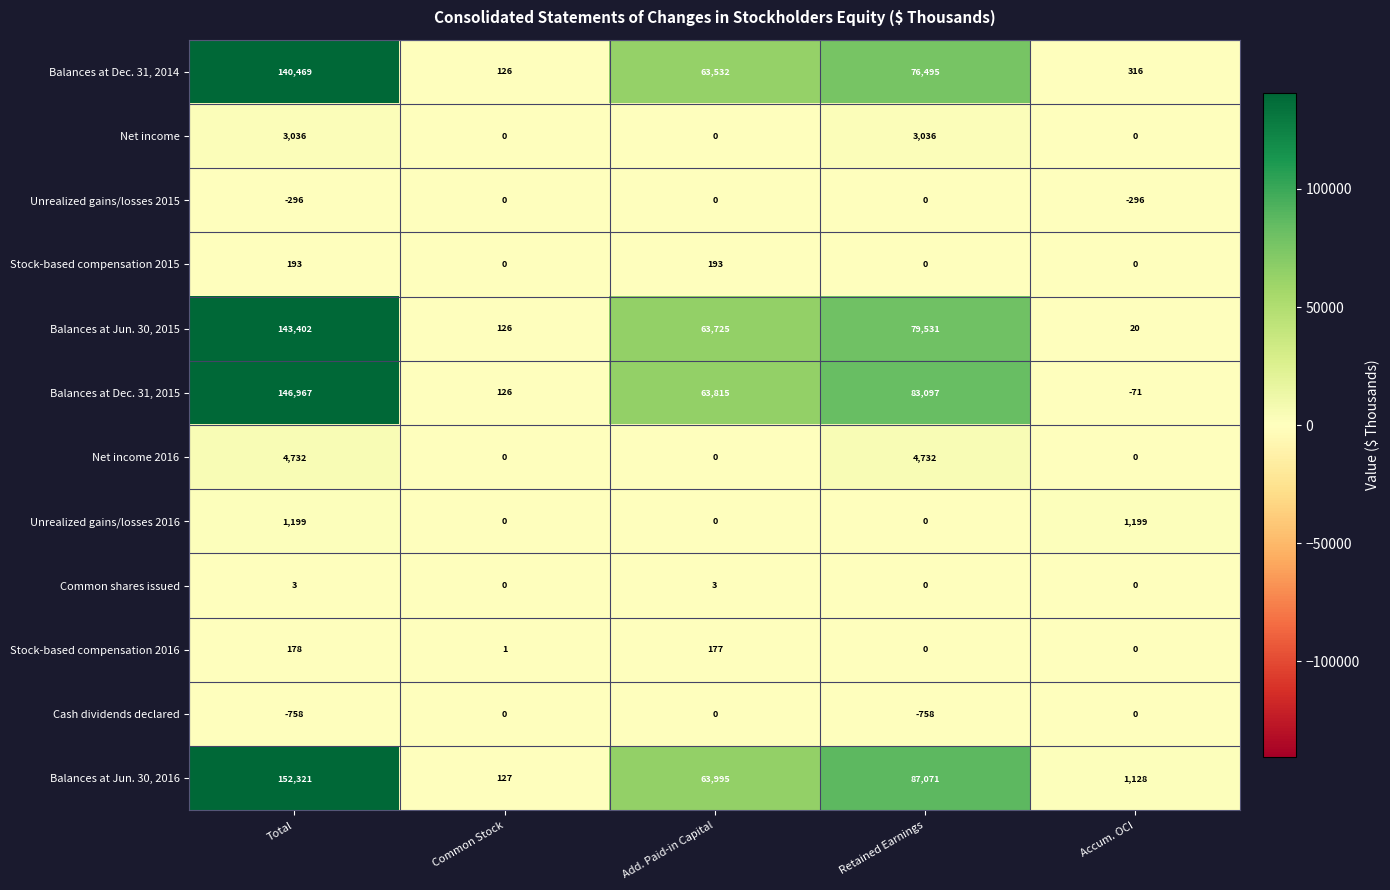

At which label is Balances at Jun. 30, 2016 closest to 76224?

Retained Earnings